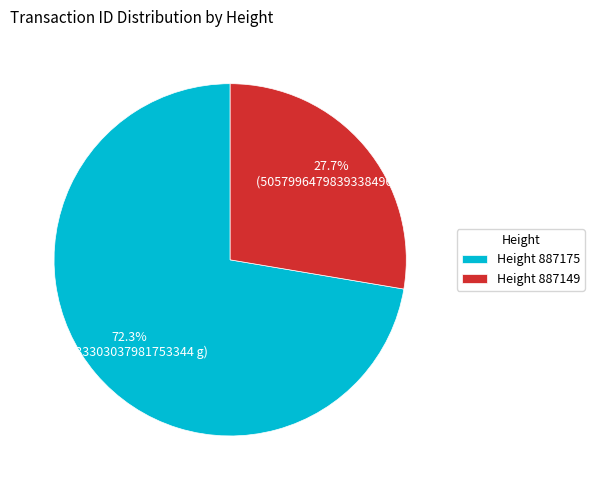

Rank the categories by value from highest to lowest.

Height 887175, Height 887149